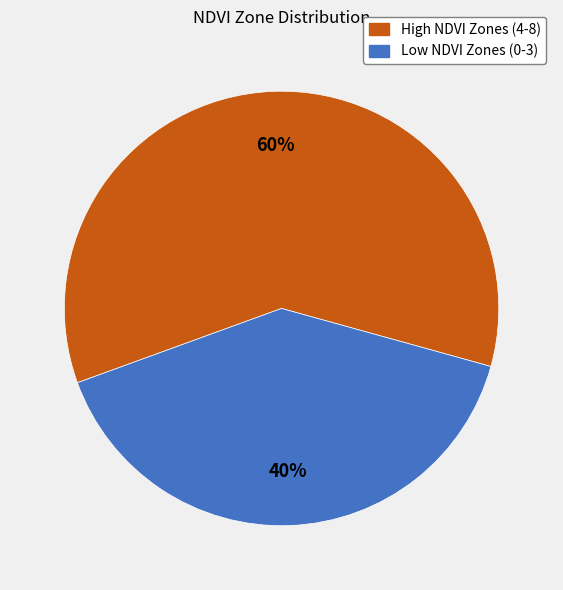

To the nearest percent, what is the average slice percentage?

50%